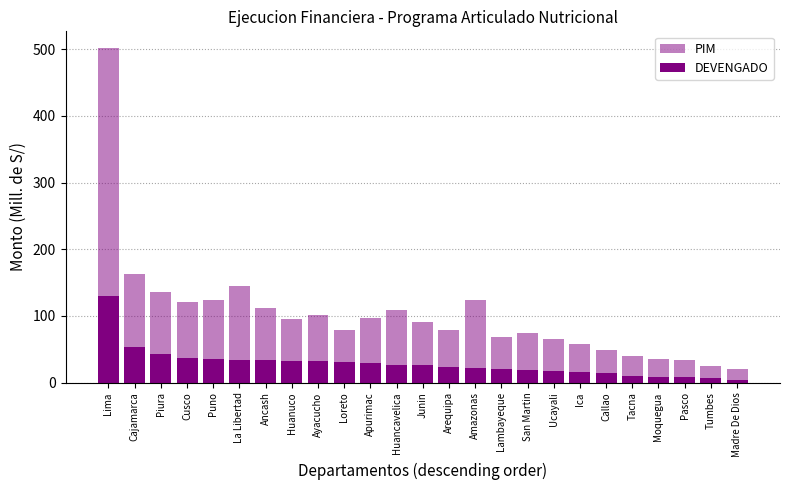

Where does the DEVENGADO series first go above 26?

Lima